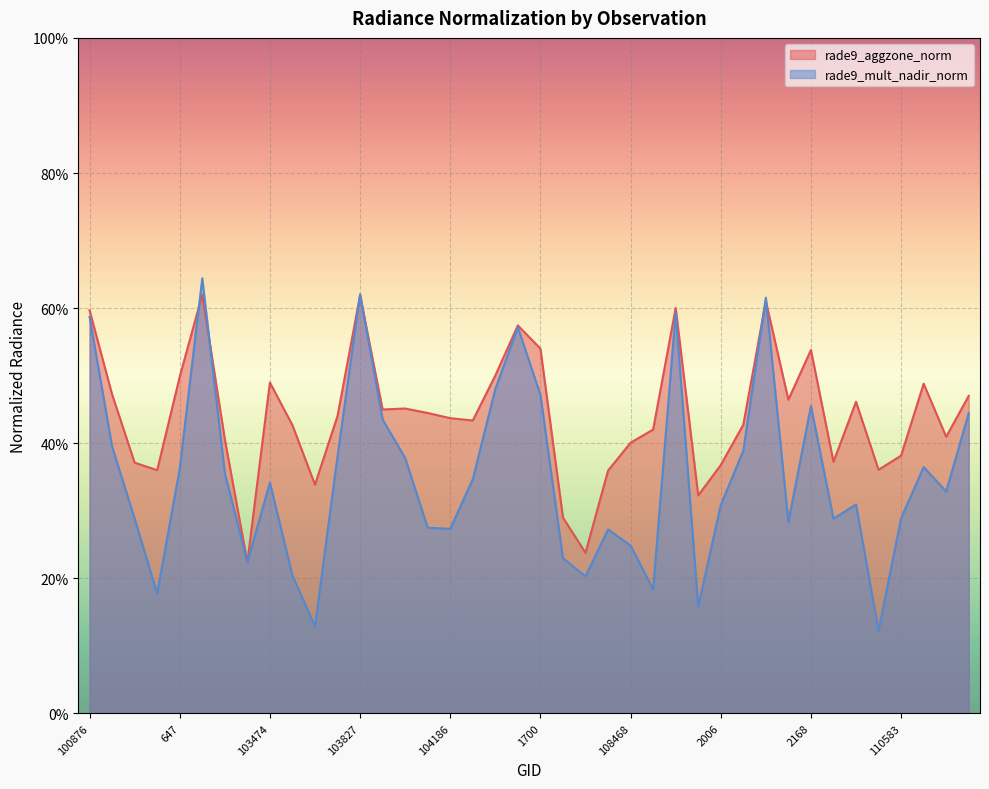

Where is the first local maximum for rade9_mult_nadir_norm?

665